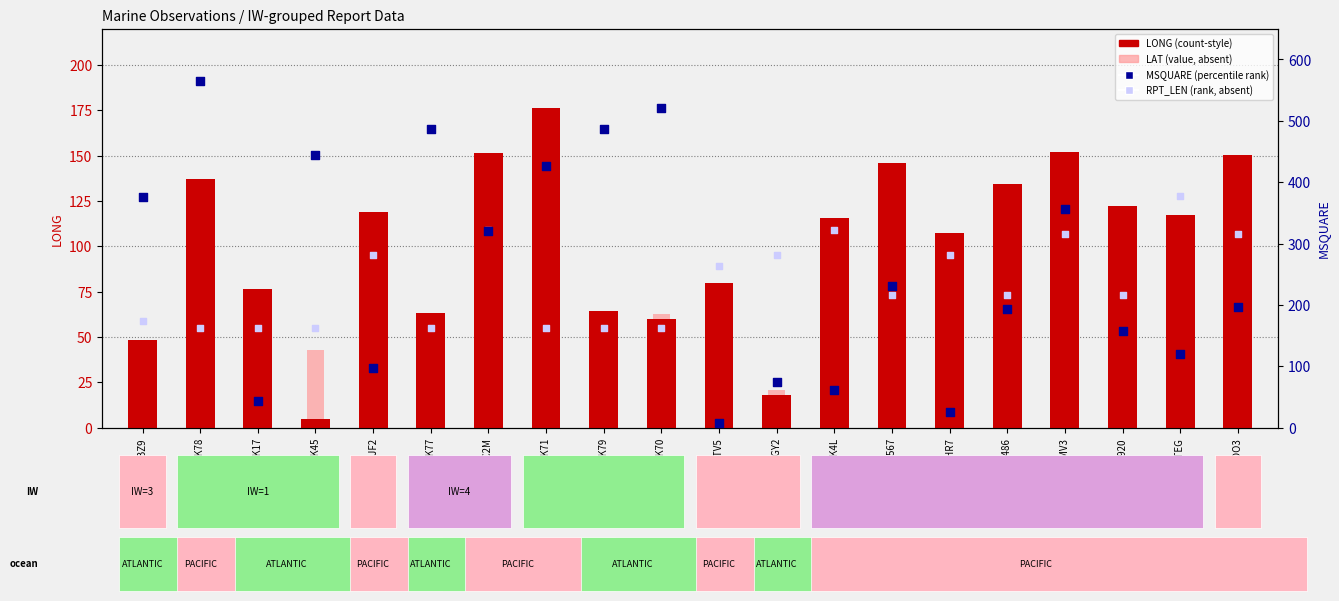

At which category is the sum across all series the highest?

AMOUK78